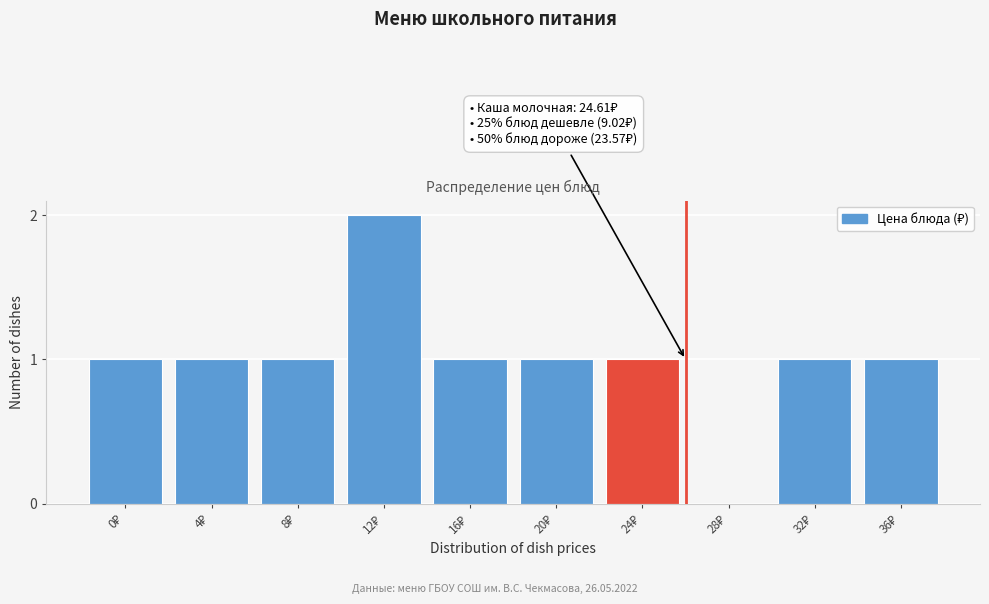

What is the sum of all values?

10